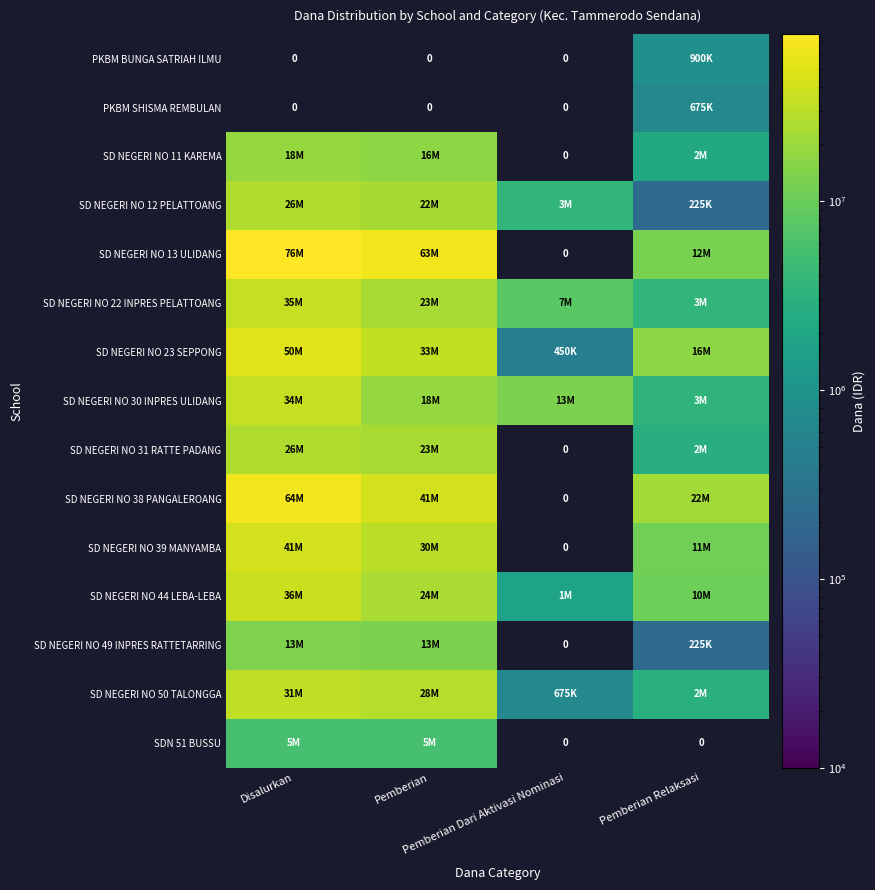

Rank the categories by SD NEGERI NO 44 LEBA-LEBA value from lowest to highest.

Pemberian Dari Aktivasi Nominasi, Pemberian Relaksasi, Pemberian, Disalurkan